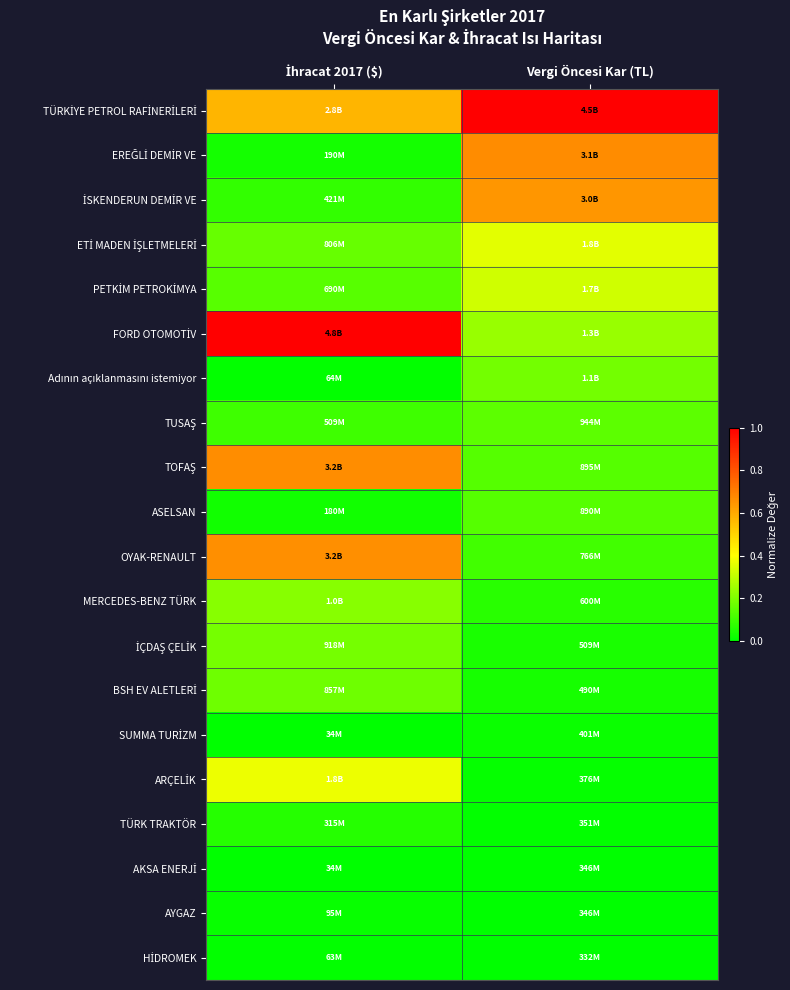

How many categories are shown in the chart?

2